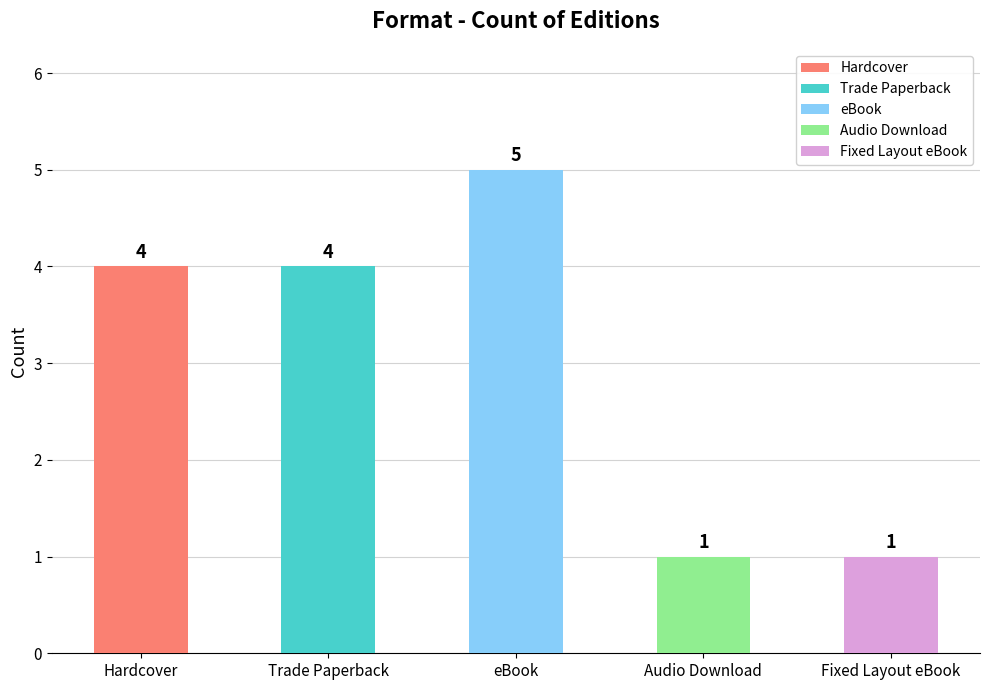

The chart shows a value of 5 at eBook. True or false?

True